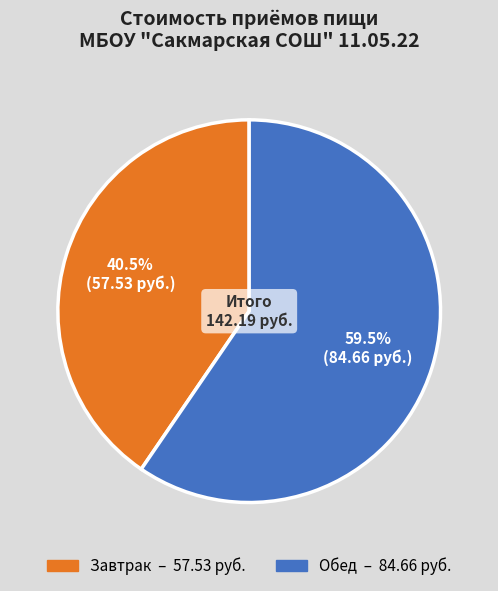

Which has a higher value, Обед or Завтрак?

Обед